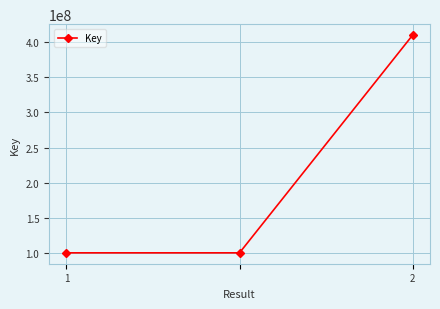

What is the average value?

203636434